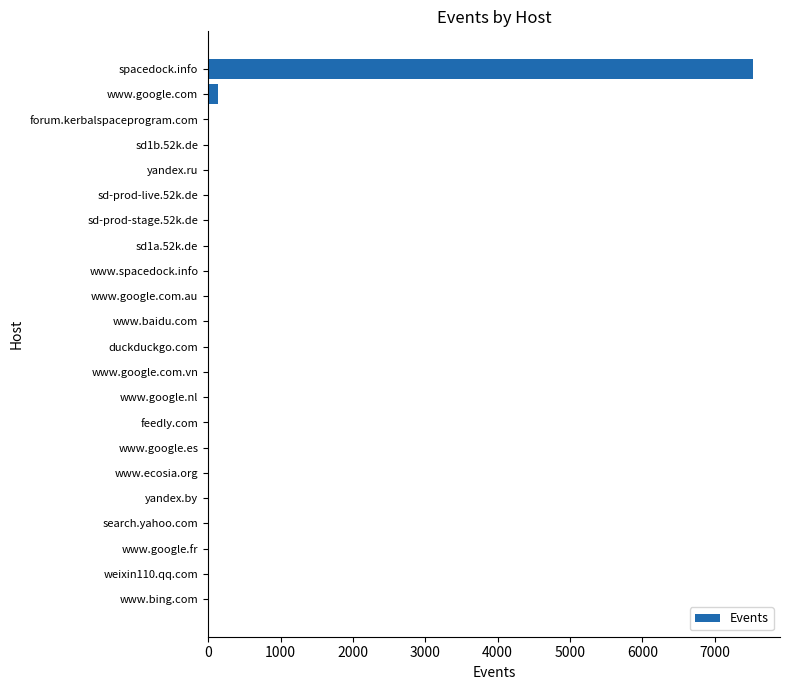

Which has a higher value, spacedock.info or www.baidu.com?

spacedock.info